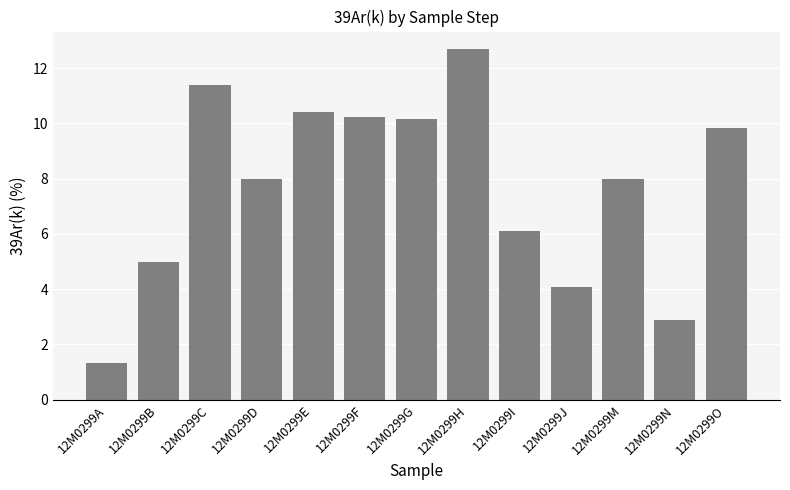

What is the difference between the second highest and minimum values?

10.1